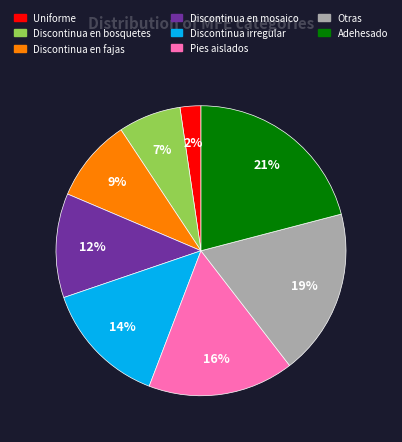

True or false: Adehesado accounts for 21% of the total.

True